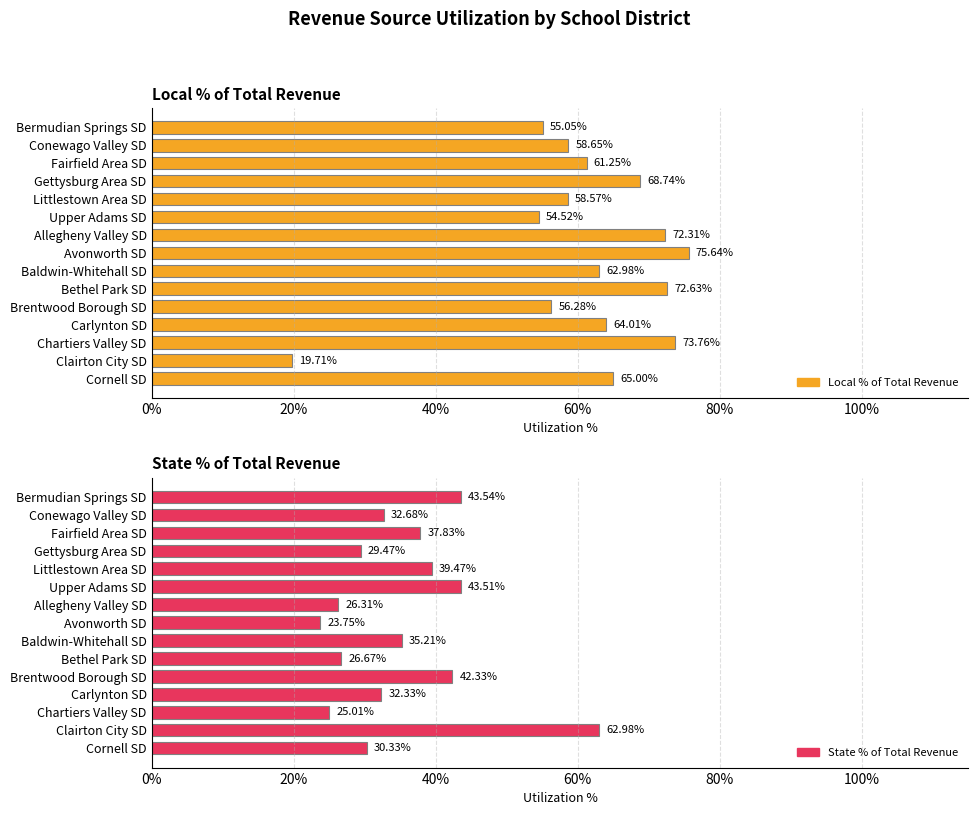

How many groups of bars are there?

15